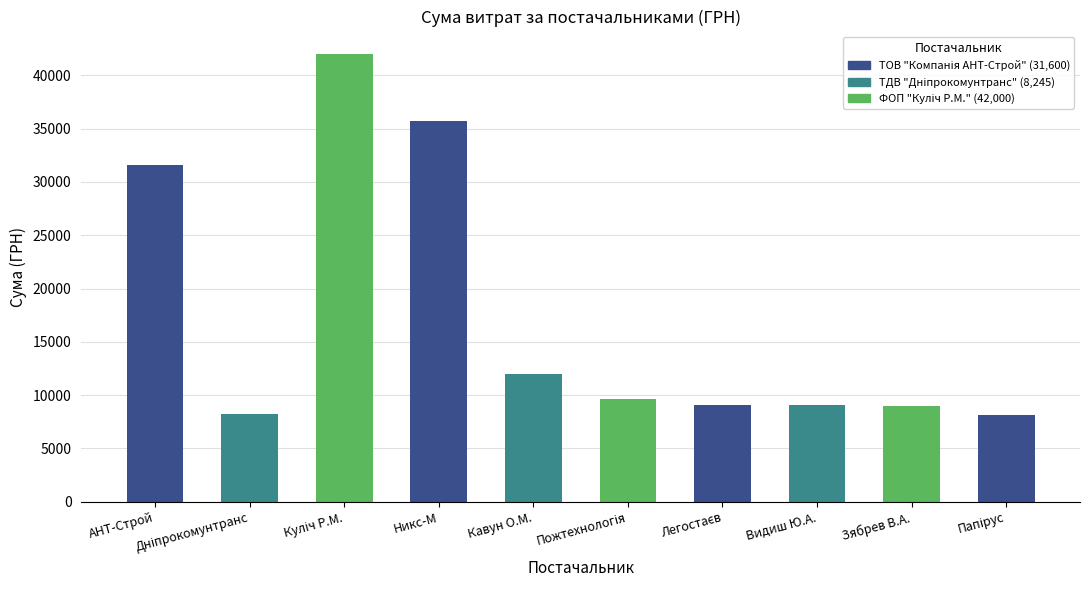

What is the label of the 4th bar from the left?

Никс-М